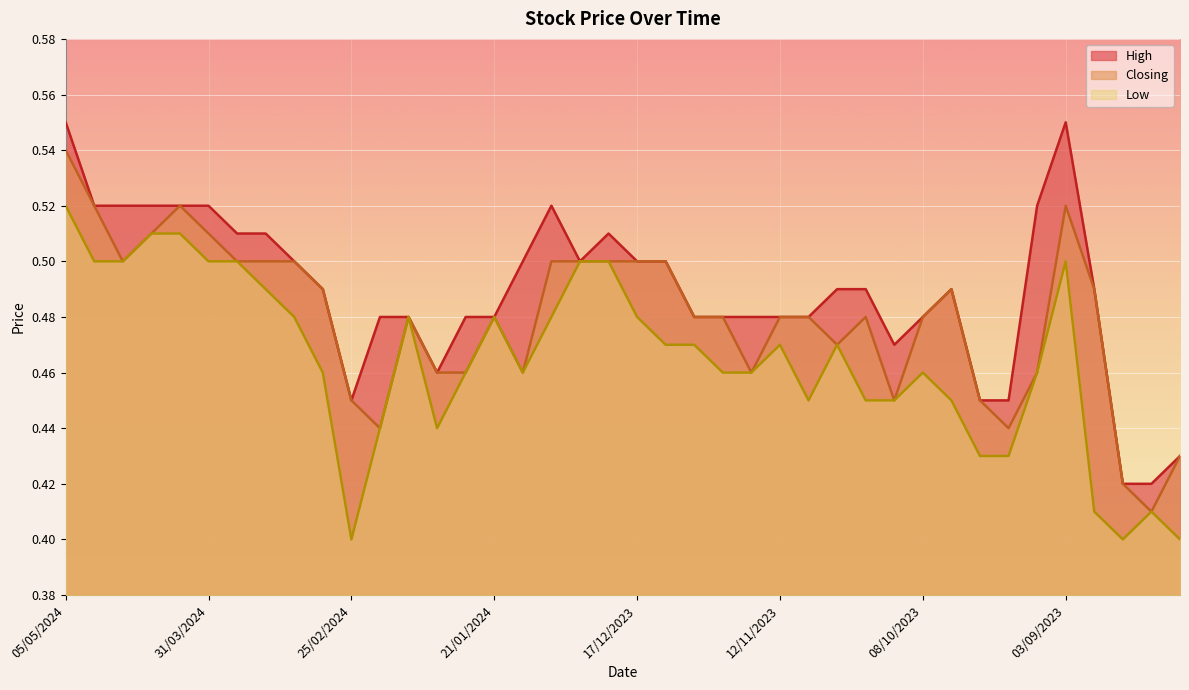

In Closing, how many points are lower than both neighbors (excluding endpoints)?

8